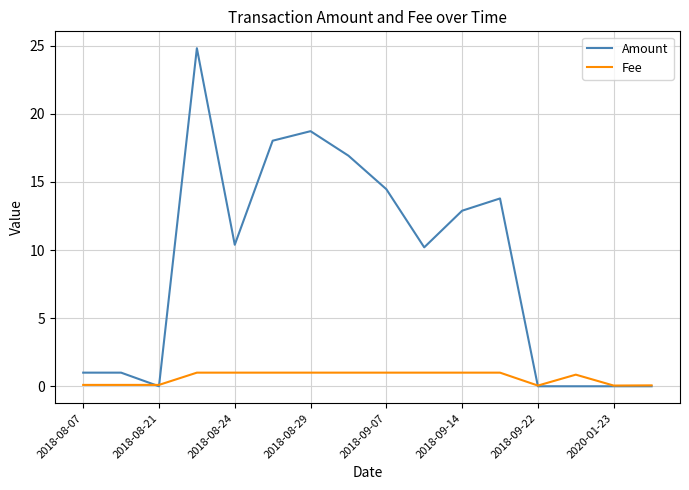

Rank the series by their maximum value, from highest to lowest.

Amount, Fee